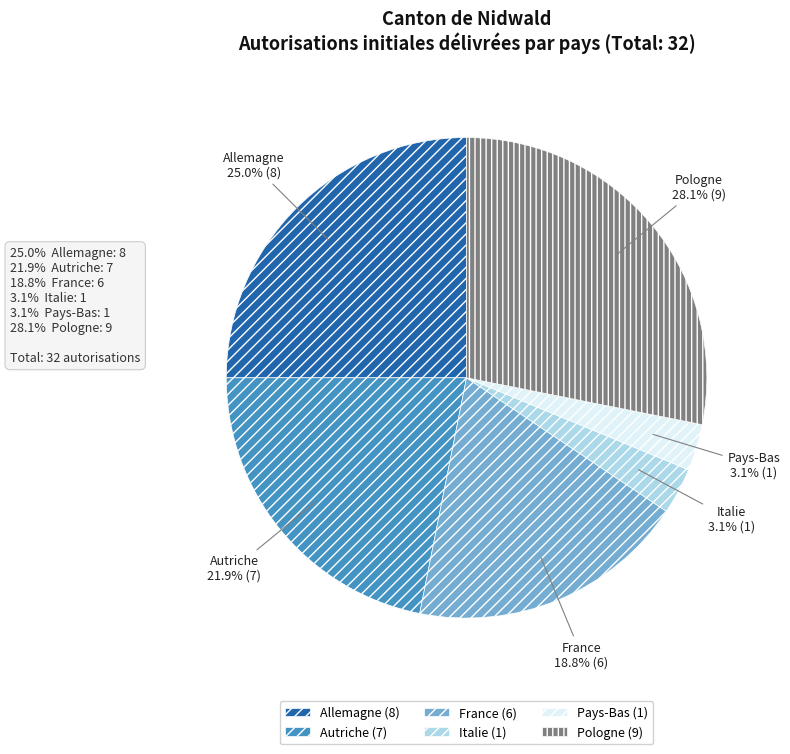

What percentage do Italie and France together represent?

21.9%